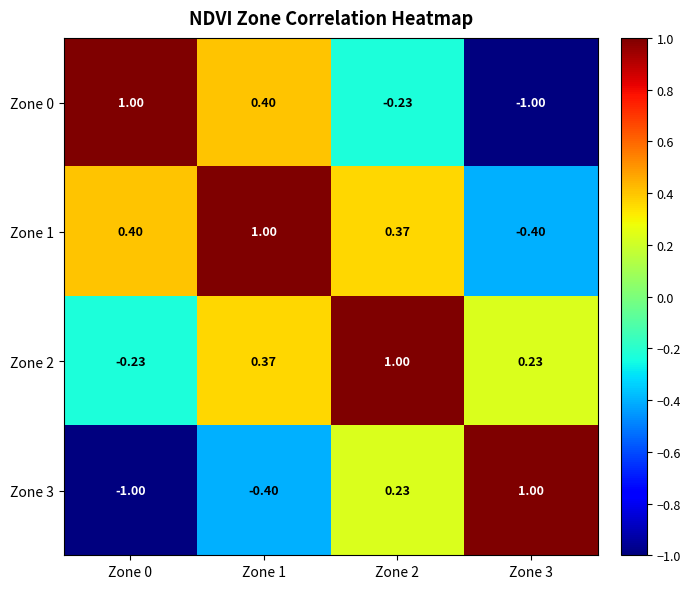

Is the value of Zone 2 at Zone 3 greater than the value of Zone 0 at Zone 3?

Yes